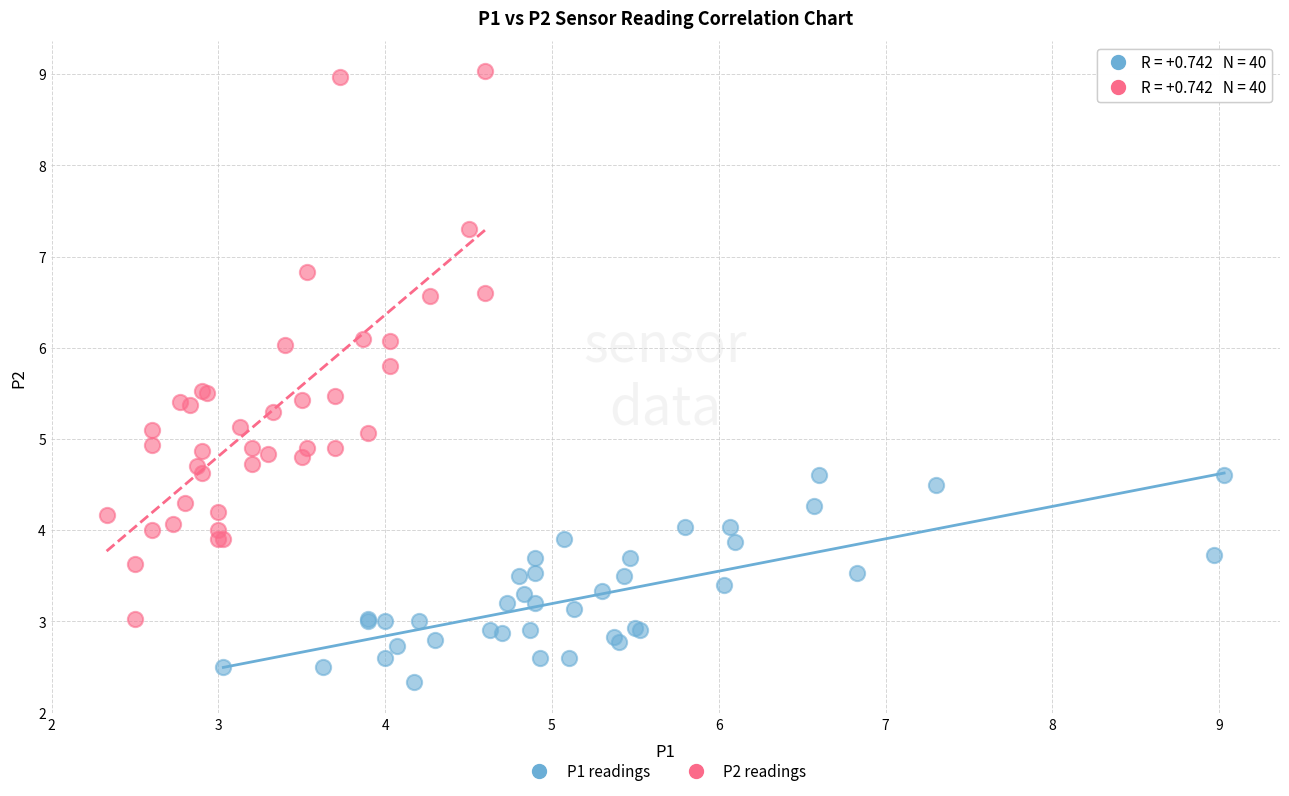

Which series contains the lowest Y value?

P1 readings